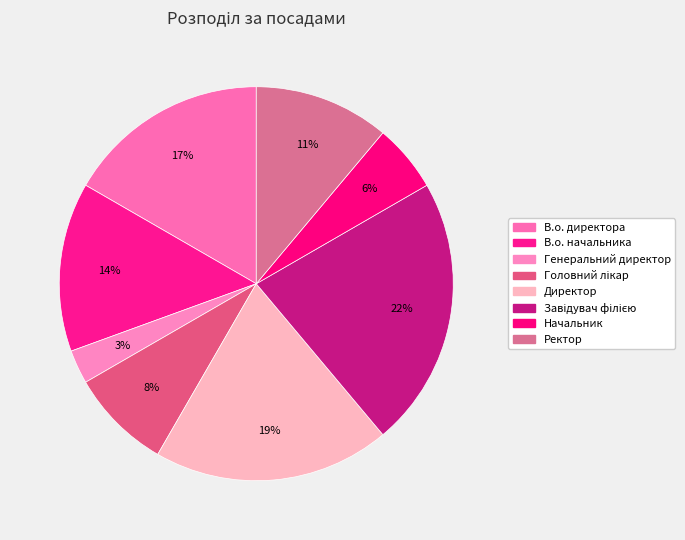

What is the ratio of the value at Головний лікар to the value at Завідувач філією?

0.4